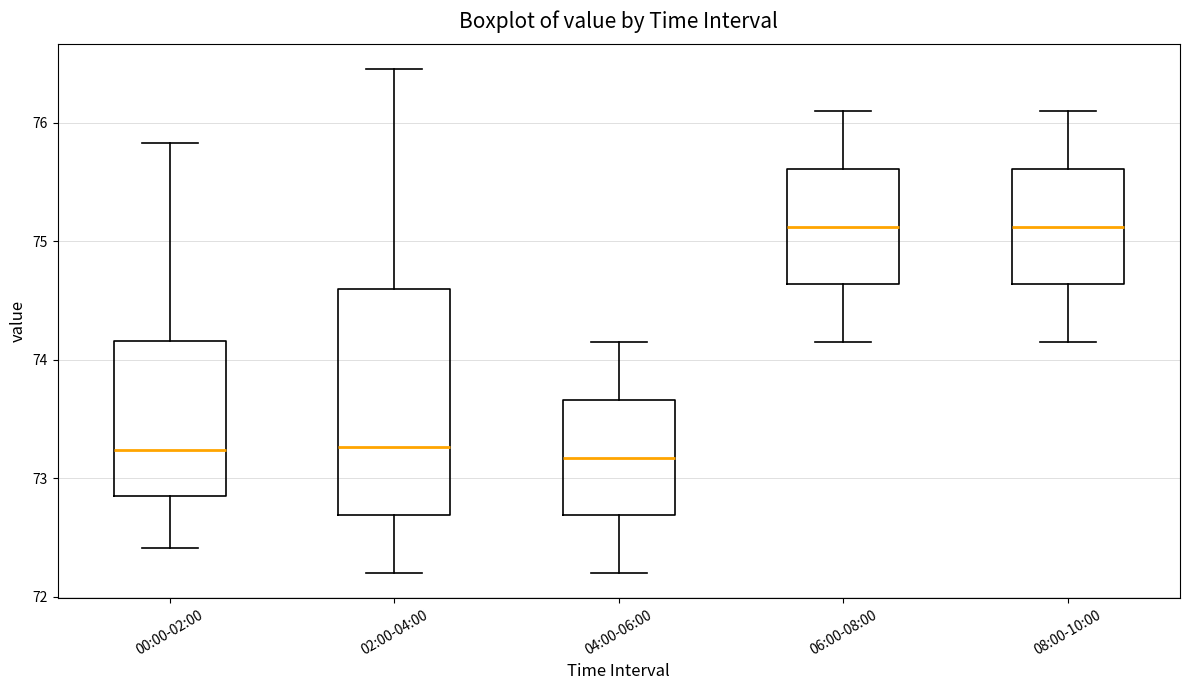

Reading left to right, transcribe this box plot: for each box, give where its median line is, the range the box spans, and where its two whiskers end, as read against the y-axis. The values are not printed on the chart, so give them approximately, as read against the axis.

00:00-02:00: median 73.2, box 72.9 to 74.2, whiskers 72.4 to 75.8
02:00-04:00: median 73.3, box 72.7 to 74.6, whiskers 72.2 to 76.5
04:00-06:00: median 73.2, box 72.7 to 73.7, whiskers 72.2 to 74.2
06:00-08:00: median 75.1, box 74.6 to 75.6, whiskers 74.2 to 76.1
08:00-10:00: median 75.1, box 74.6 to 75.6, whiskers 74.2 to 76.1